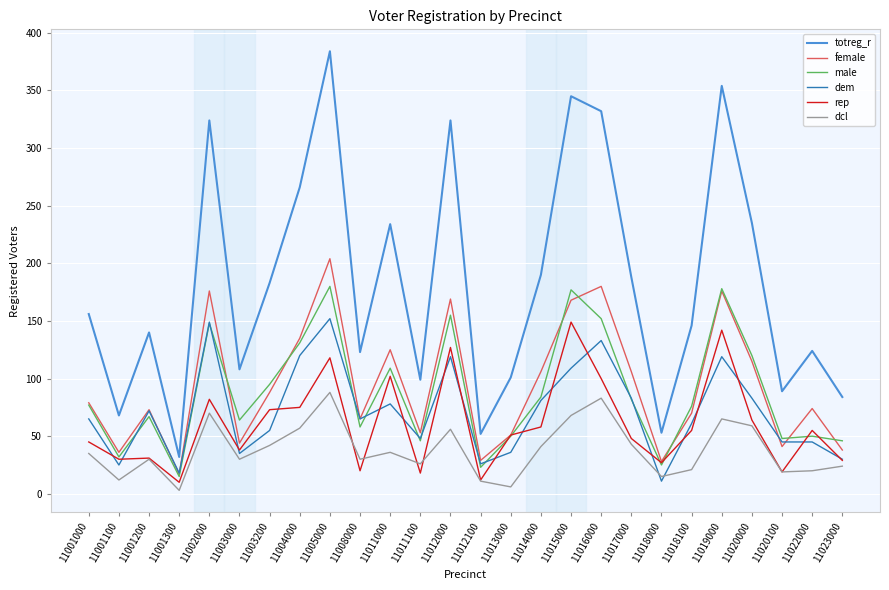

True or false: dcl and male cross at least once.

False